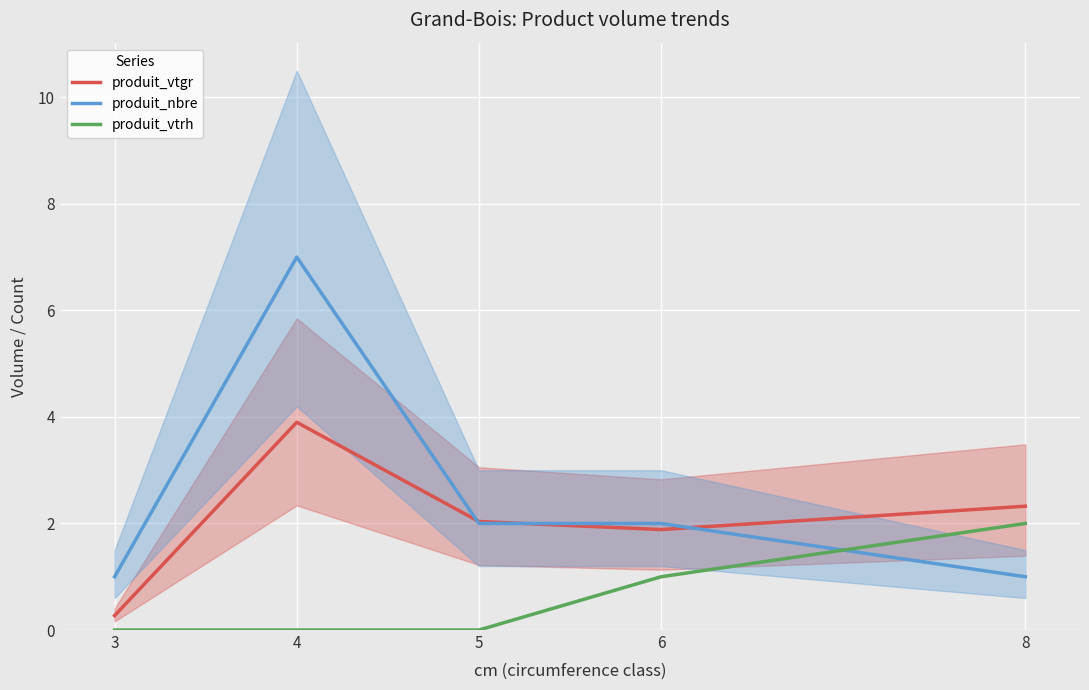

After their last crossing, which series has the higher values: produit_nbre or produit_vtgr?

produit_vtgr